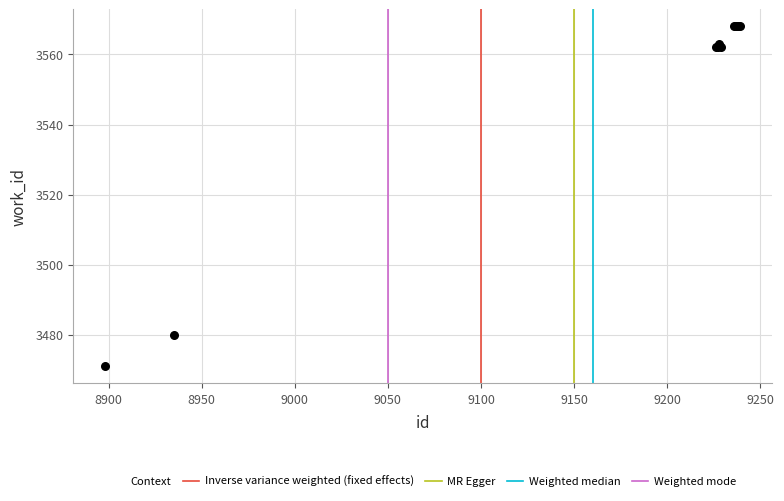

What Y value in the scatter plot is closest to 3519?

3480